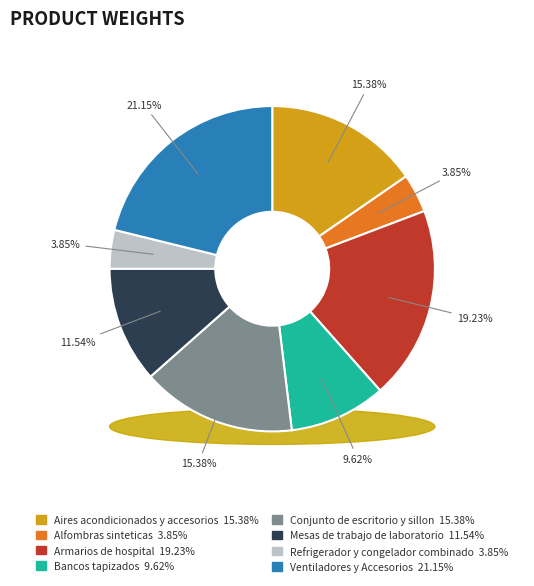

The Conjunto de escritorio y sillon slice represents 24% of the pie. True or false?

False